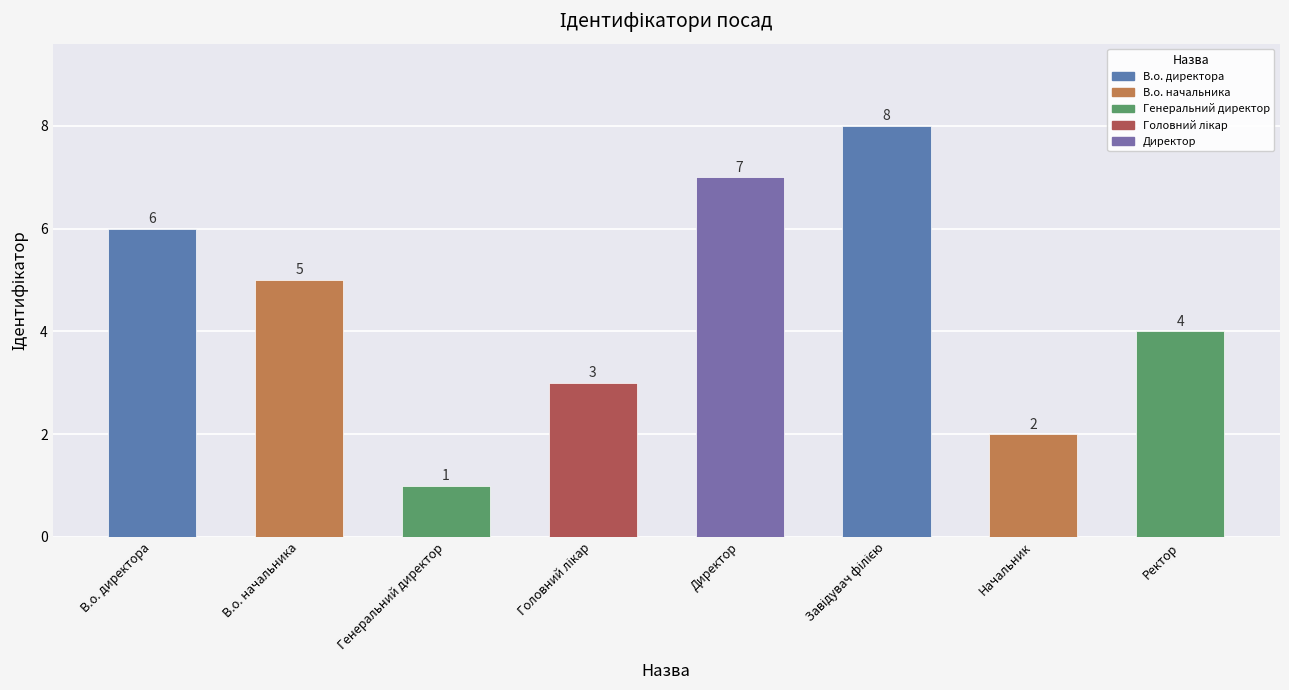

Reading left to right, what are all the values shown in this chart?

6	5	1	3	7	8	2	4